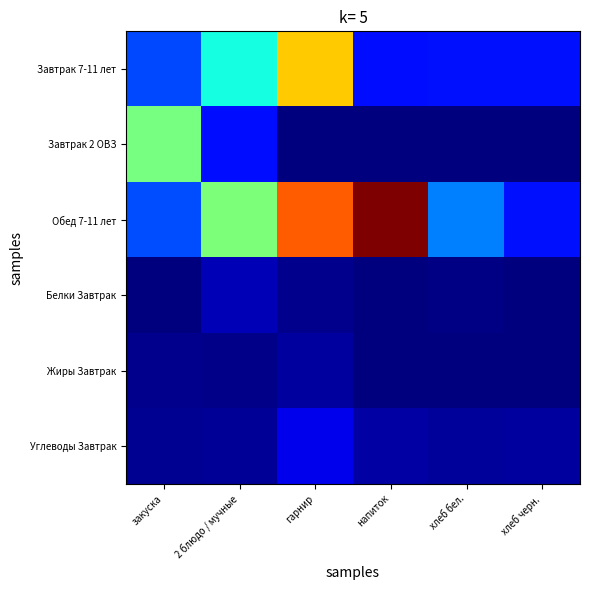

Reading right to left, transcribe all the data shown in this chart.

Завтрак 7-11 лет: хлеб черн.=41.6	хлеб бел.=41.6	напиток=39.9	гарнир=199.5	2 блюдо / мучные=108.9	закуска=57.2
Завтрак 2 ОВЗ: хлеб черн.=0.0	хлеб бел.=0.0	напиток=0.0	гарнир=0.0	2 блюдо / мучные=39.9	закуска=142.0
Обед 7-11 лет: хлеб черн.=41.6	хлеб бел.=72.8	напиток=288.3	гарнир=233.3	2 блюдо / мучные=144.9	закуска=58.2
Белки Завтрак: хлеб черн.=1.0	хлеб бел.=1.5	напиток=0.0	гарнир=4.3	2 блюдо / мучные=13.6	закуска=0.9
Жиры Завтрак: хлеб черн.=0.2	хлеб бел.=0.2	напиток=0.0	гарнир=8.0	2 блюдо / мучные=3.4	закуска=3.6
Углеводы Завтрак: хлеб черн.=9.0	хлеб бел.=6.9	напиток=10.0	гарнир=27.6	2 блюдо / мучные=6.1	закуска=5.1